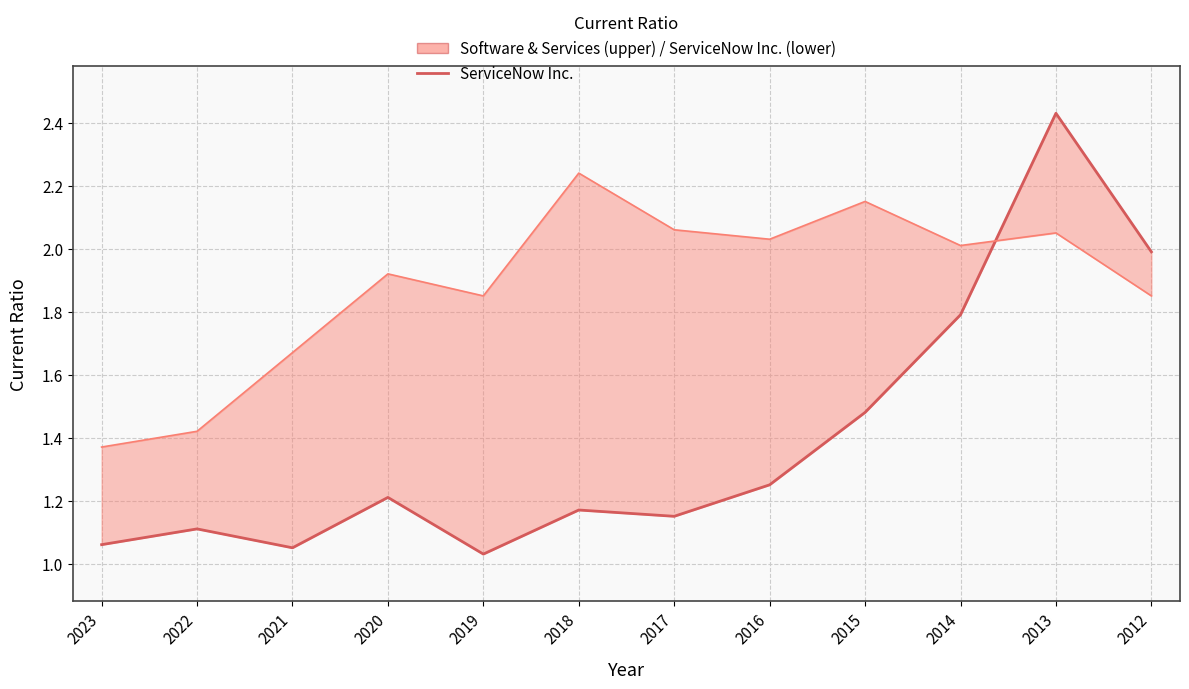

What is the difference between the Software & Services values at 2020 and 2017?

0.1